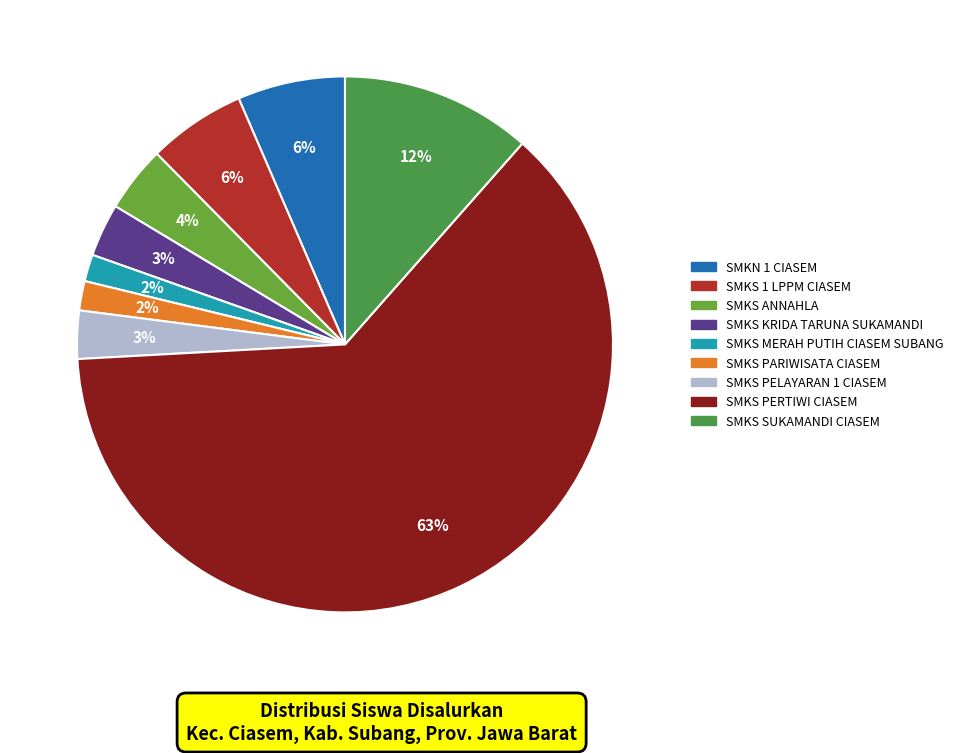

To the nearest percent, what is the difference between the SMKS PARIWISATA CIASEM and SMKS ANNAHLA slice percentages?

2%